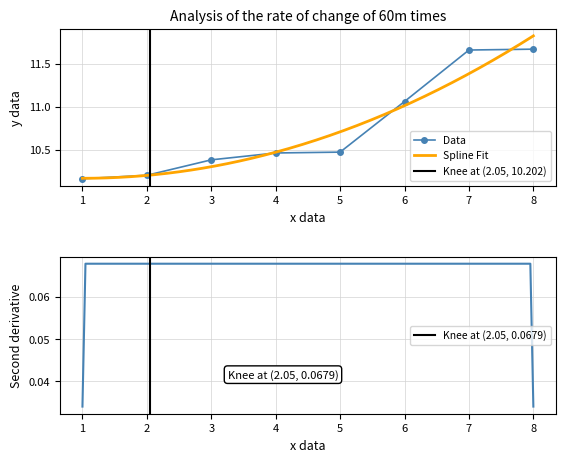

What is the greatest value displayed?

11.7